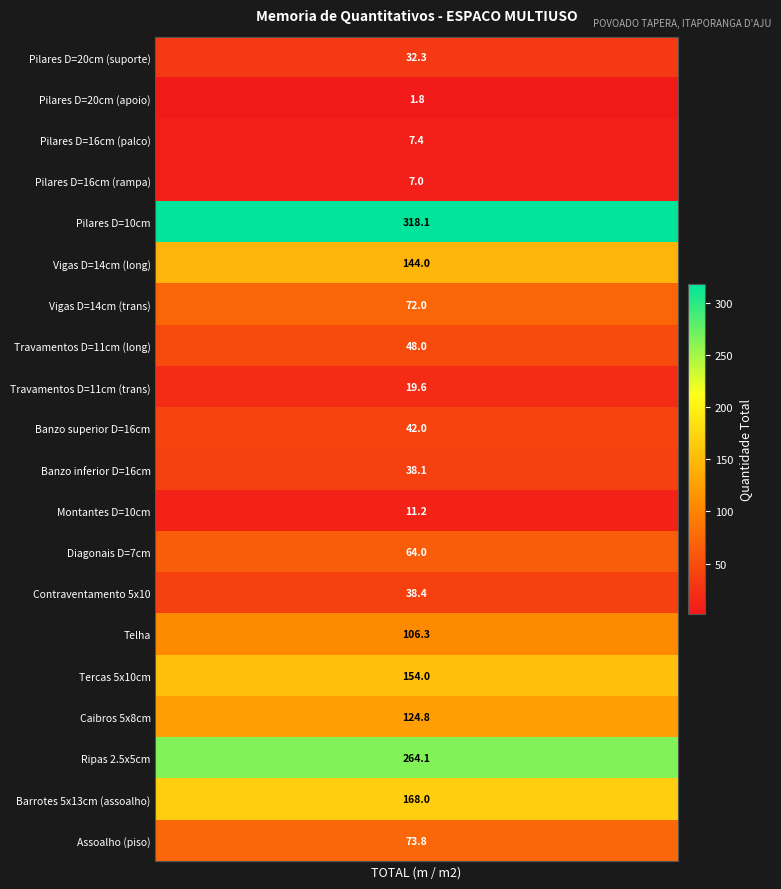

What is the difference between the second highest and second lowest values?

257.1